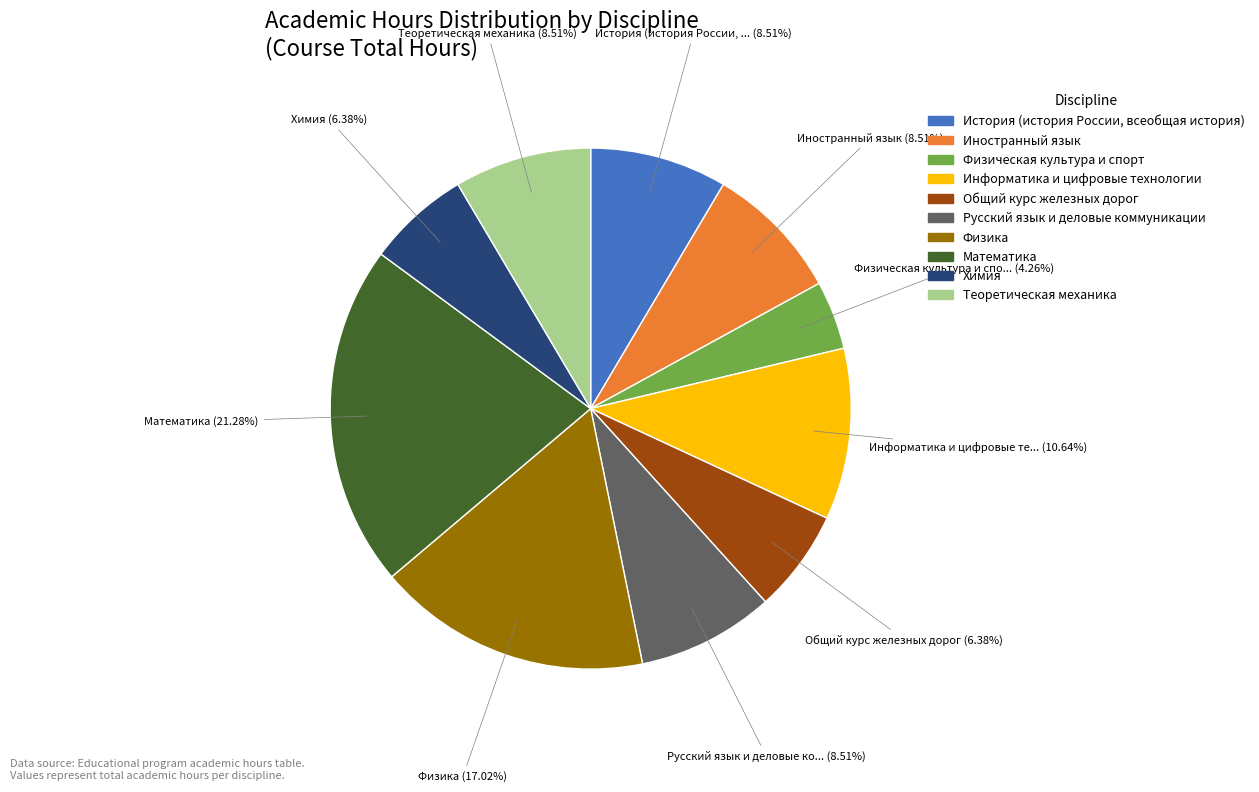

Which has a higher value, Русский язык и деловые коммуникации or Физическая культура и спорт?

Русский язык и деловые коммуникации